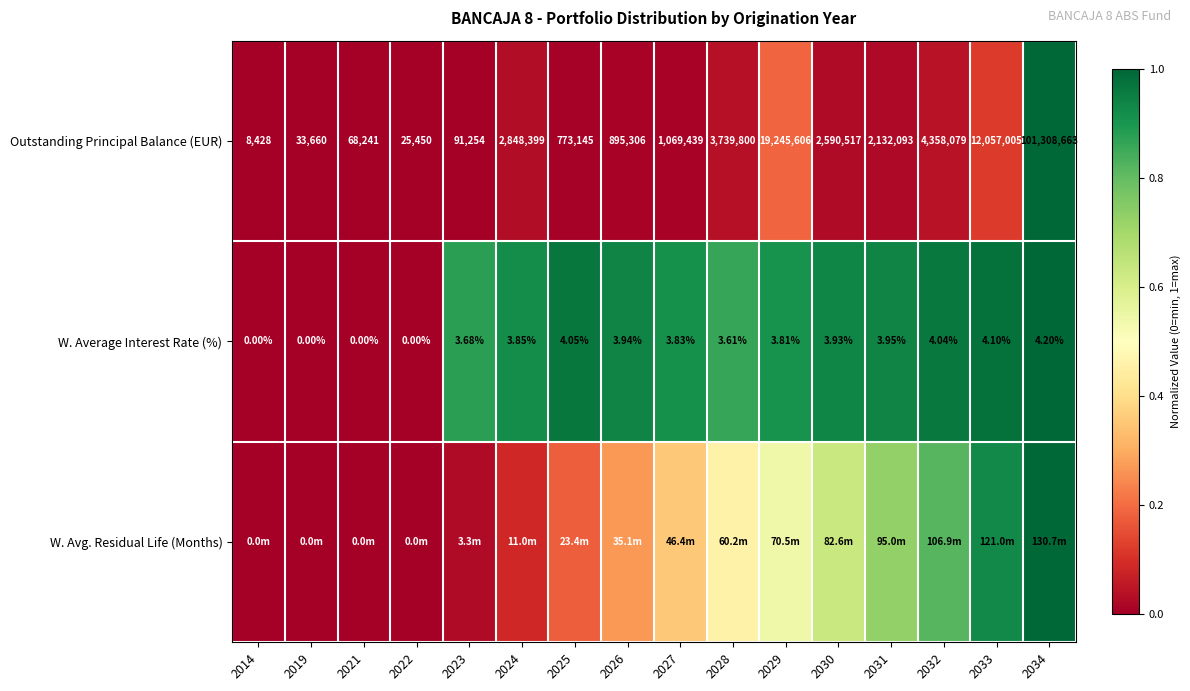

Which series has the widest spread of values?

Outstanding Principal Balance (EUR)